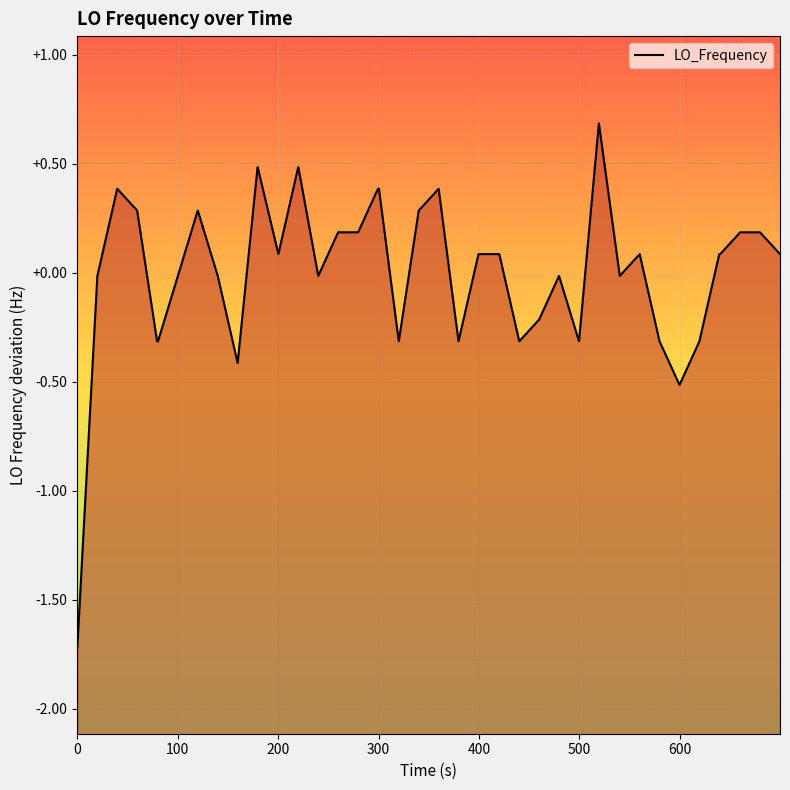

What is the minimum value shown in the chart?

-1.7